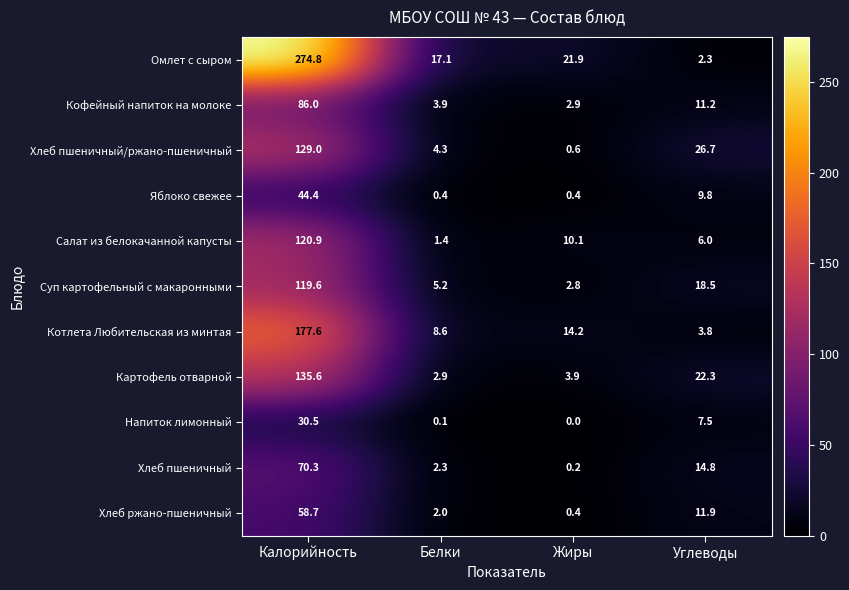

What is the lowest value of the Картофель отварной series?

2.9